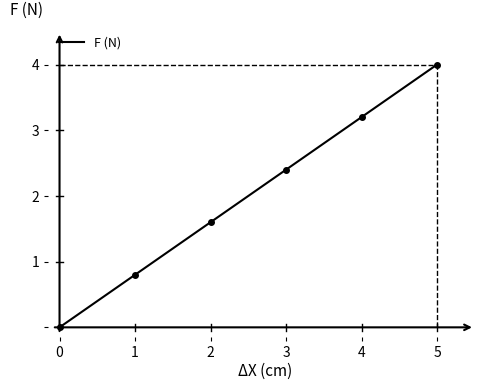

Rank the categories by value from lowest to highest.

0, 1, 2, 3, 4, 5